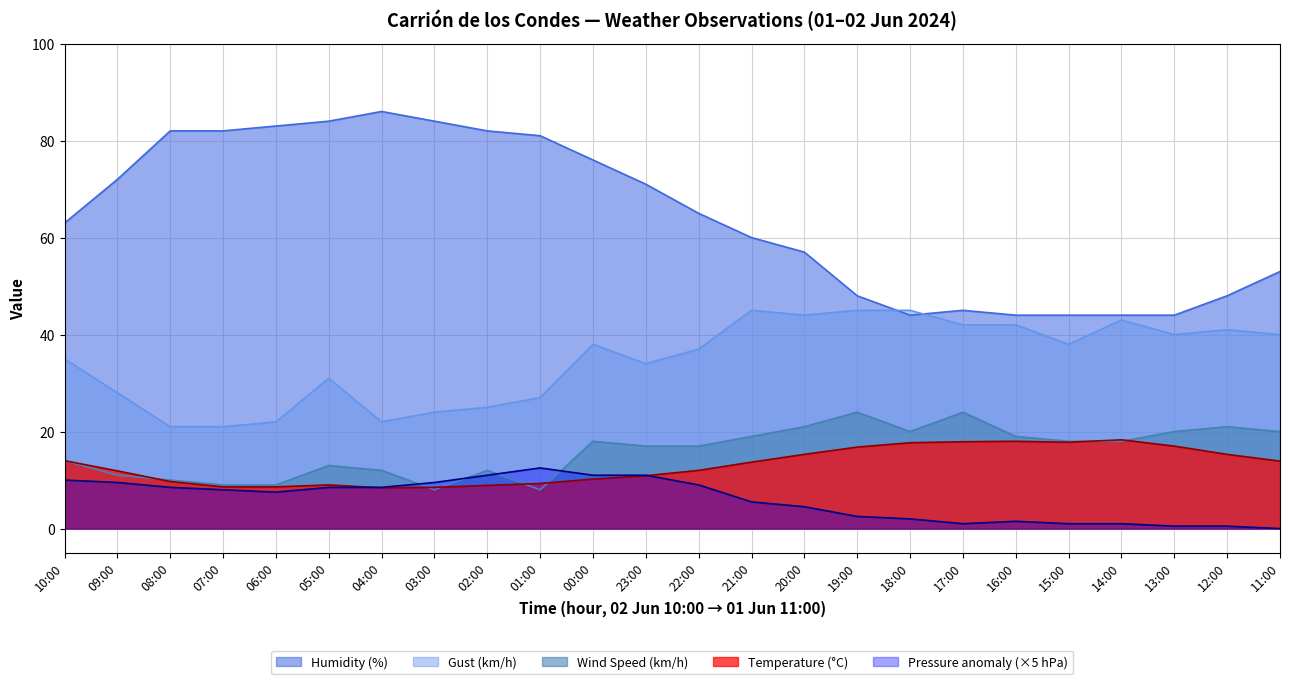

What is the label of the 5th point from the left?

06:00